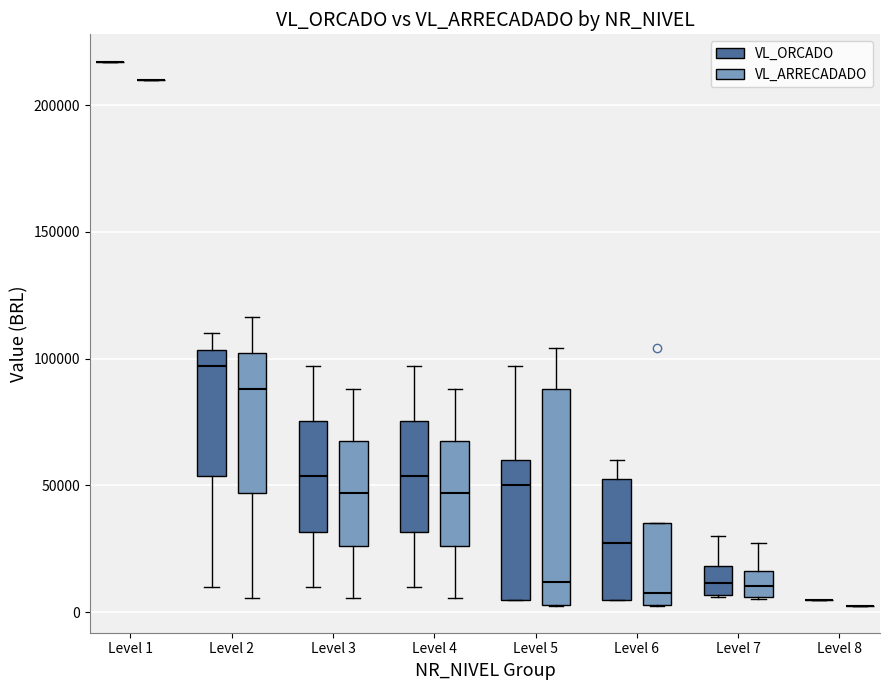

Reading left to right, transcribe this box plot: for each box, give where its median line is, the range the box spans, and where its two whiskers end, as read against the y-axis. The values are not printed on the chart, so give them approximately, as read against the axis.

Level 1 (VL_ORCADO): box collapsed to a line at 215000, whiskers 215000 to 215000
Level 1 (VL_ARRECADADO): box collapsed to a line at 210000, whiskers 210000 to 210000
Level 2 (VL_ORCADO): median 95000, box 55000 to 105000, whiskers 10000 to 110000
Level 2 (VL_ARRECADADO): median 90000, box 45000 to 100000, whiskers 5000 to 115000
Level 3 (VL_ORCADO): median 55000, box 30000 to 75000, whiskers 10000 to 95000
Level 3 (VL_ARRECADADO): median 45000, box 25000 to 70000, whiskers 5000 to 90000
Level 4 (VL_ORCADO): median 55000, box 30000 to 75000, whiskers 10000 to 95000
Level 4 (VL_ARRECADADO): median 45000, box 25000 to 70000, whiskers 5000 to 90000
Level 5 (VL_ORCADO): median 50000, box 5000 to 60000, whiskers 5000 to 95000
Level 5 (VL_ARRECADADO): median 10000, box 5000 to 90000, whiskers 5000 to 105000
Level 6 (VL_ORCADO): median 30000, box 5000 to 55000, whiskers 5000 to 60000
Level 6 (VL_ARRECADADO): median 5000 (just above the box's lower edge), box 5000 to 35000, whiskers 5000 to 35000
Level 7 (VL_ORCADO): median 10000, box 5000 to 20000, whiskers 5000 to 30000
Level 7 (VL_ARRECADADO): median 10000, box 5000 to 15000, whiskers 5000 to 25000
Level 8 (VL_ORCADO): box collapsed to a line at 5000, whiskers 5000 to 5000
Level 8 (VL_ARRECADADO): box collapsed to a line at 5000, whiskers 5000 to 5000